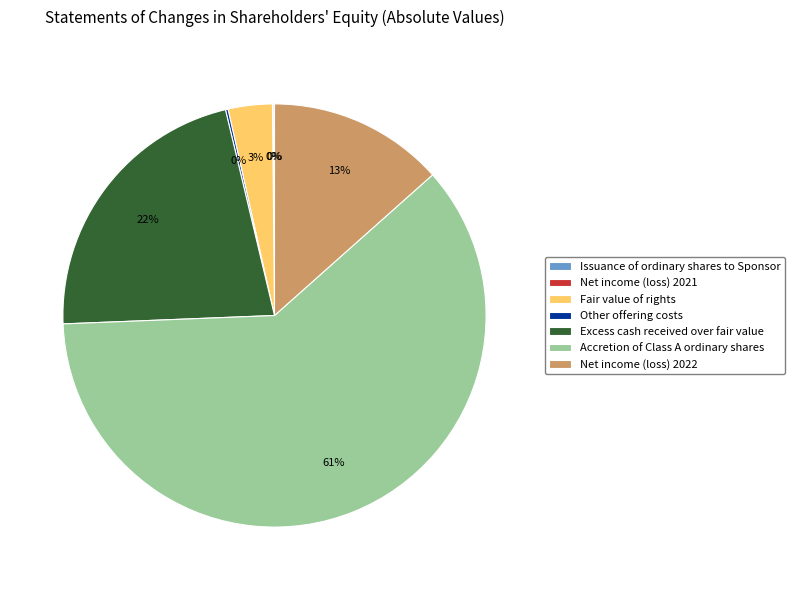

The Fair value of rights slice represents 3% of the pie. True or false?

True